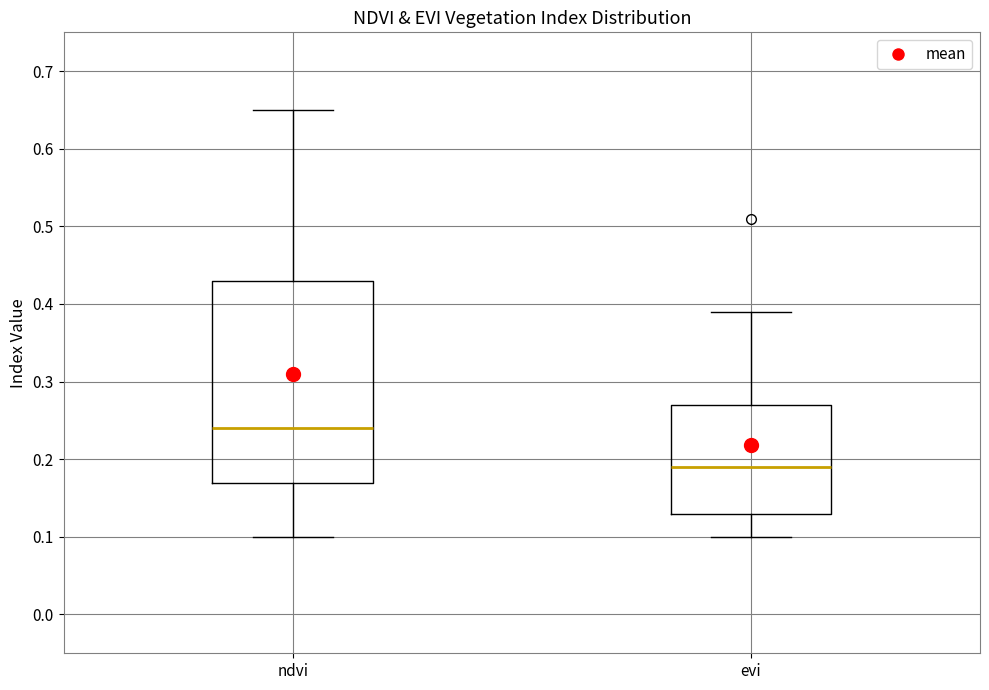

Where does the upper whisker of the box for ndvi end on the y-axis? The values are not printed on the chart, so give them approximately, as read against the axis.

0.65